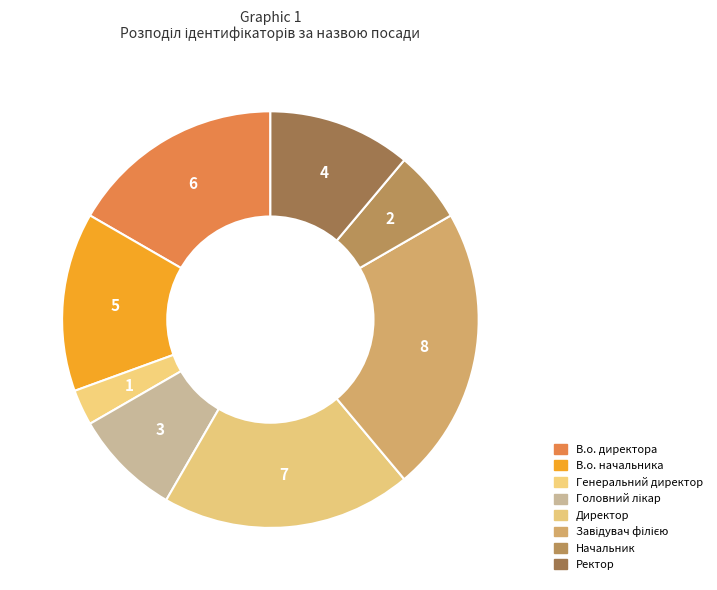

Count the number of slices in the pie.

8